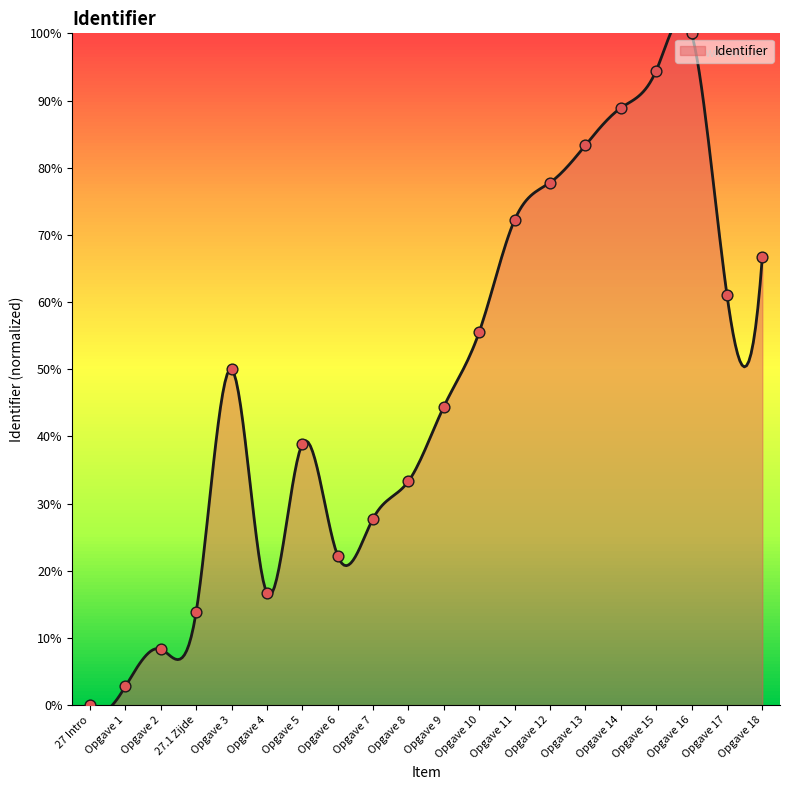

What is the change in value from 27 Intro to Opgave 6?

+22.2